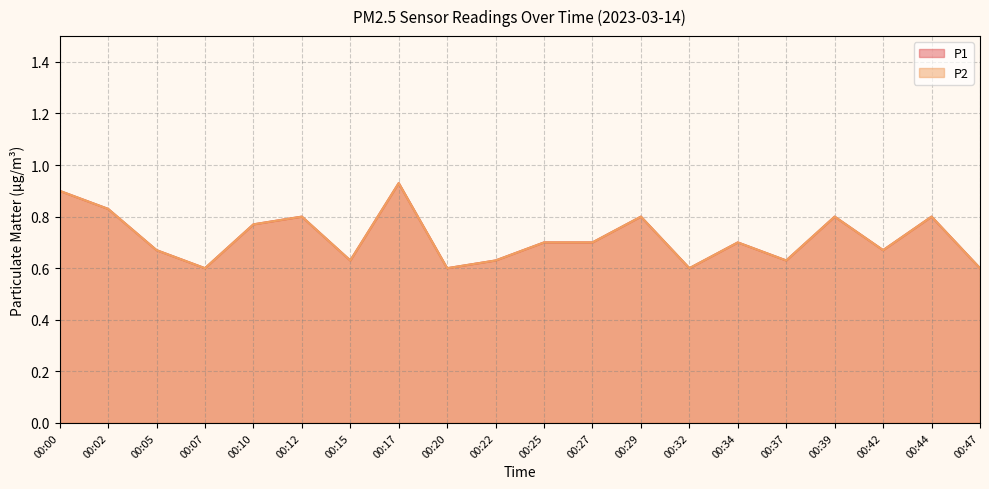

Count the number of data series in this chart.

2